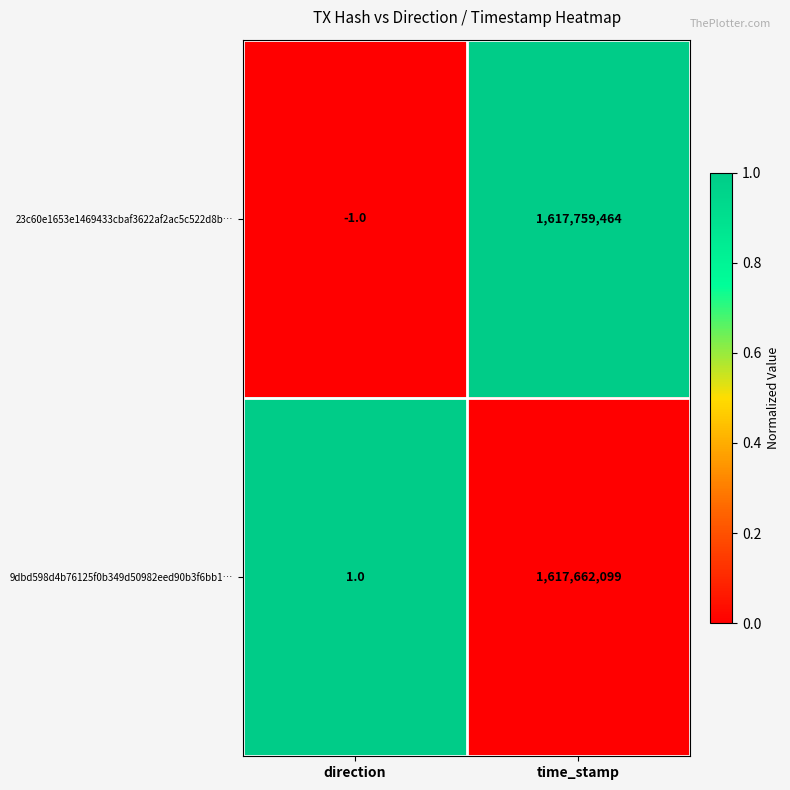

True or false: 9dbd598d4b76125f0b349d50982eed90b3f6bb1… has a value of 1 at direction.

True